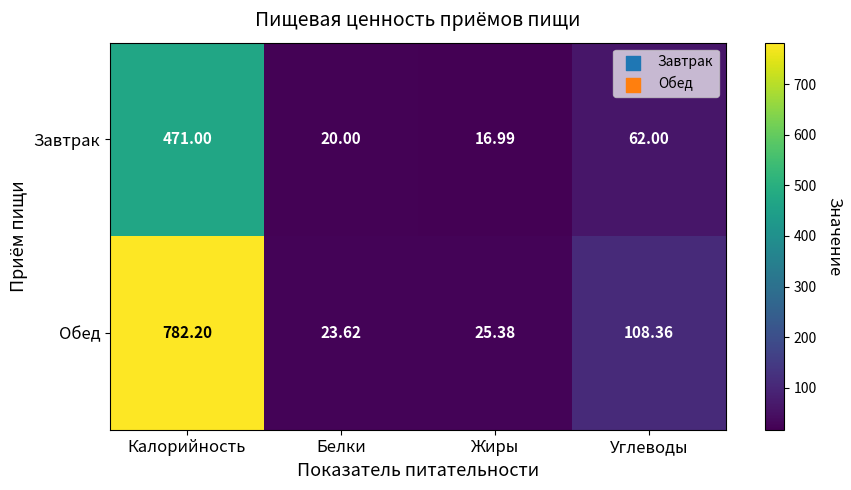

At which label does Обед reach its minimum?

Белки